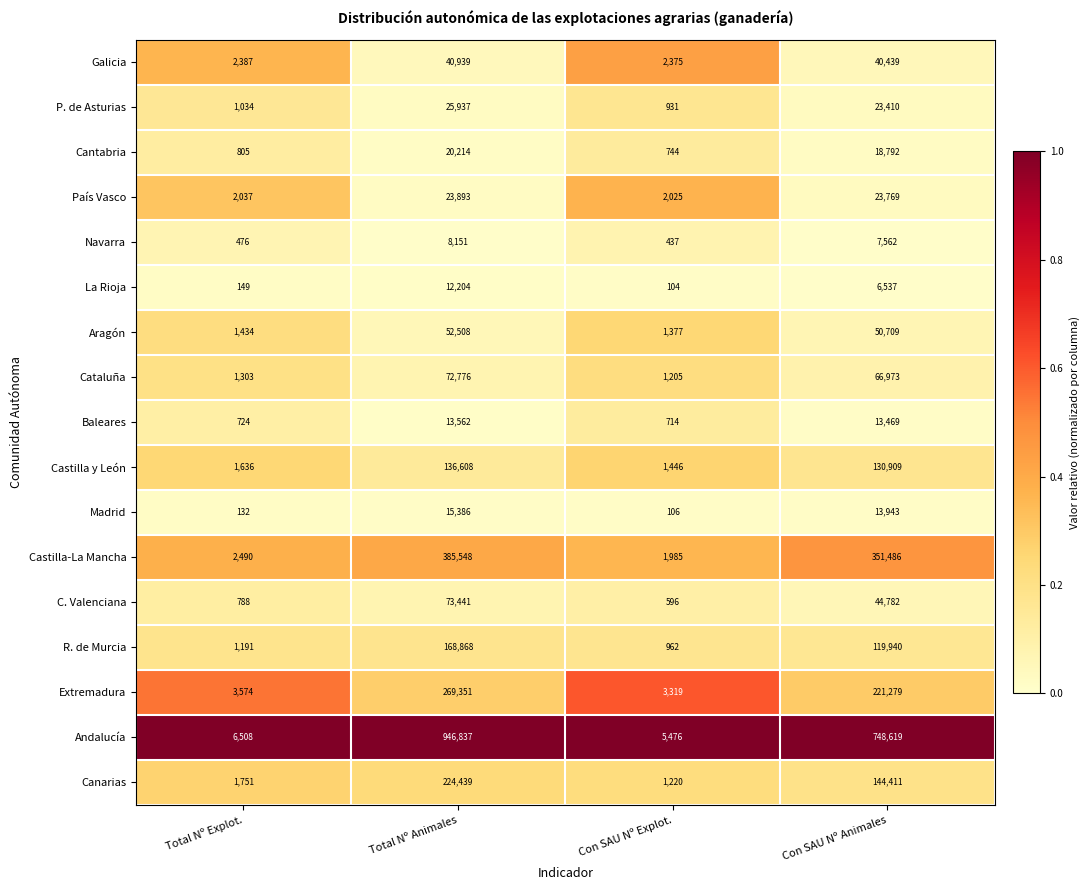

What is the difference between the highest and lowest values at Total Nº Animales?

938686